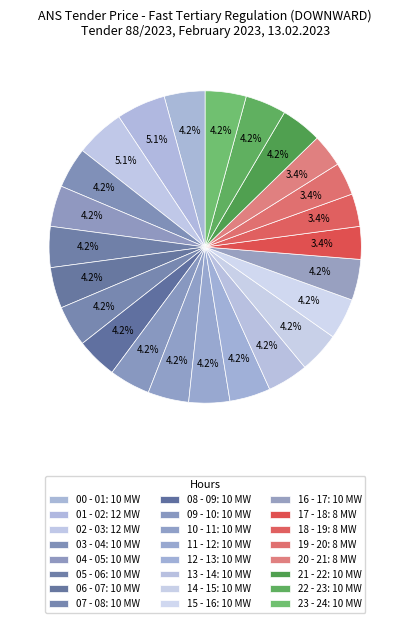

Is there any slice that represents more than half of the pie?

No